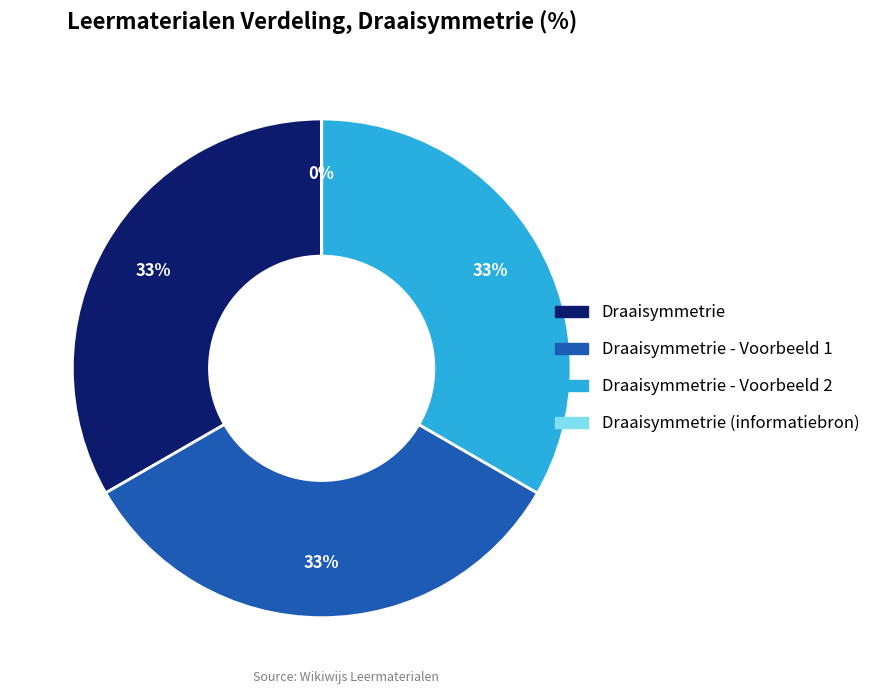

To the nearest percent, what is the average slice percentage?

25%